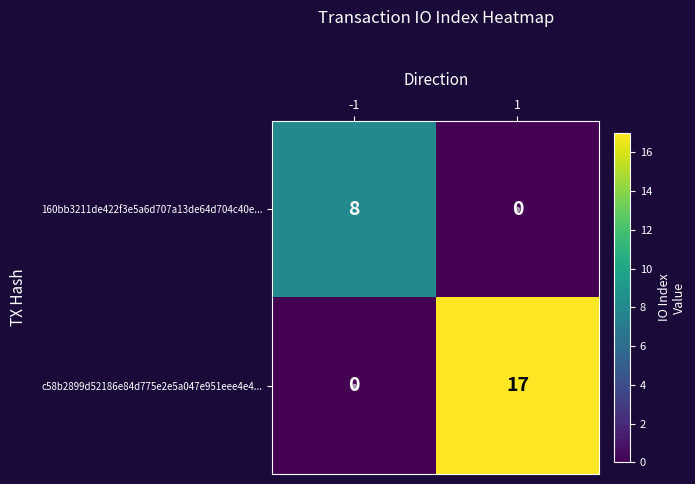

What is the sum of all 160bb3211de422f3e5a6d707a13de64d704c40e... values?

8